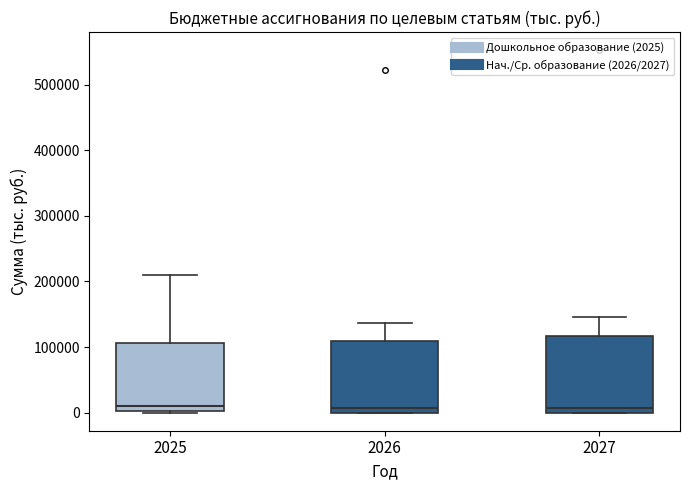

Reading left to right, transcribe this box plot: for each box, give where its median line is, the range the box spans, and where its two whiskers end, as read against the y-axis. The values are not printed on the chart, so give them approximately, as read against the axis.

2025: median 10000, box 0 to 110000, whiskers 0 to 210000
2026: median 10000, box 0 to 110000, whiskers 0 to 140000
2027: median 10000, box 0 to 120000, whiskers 0 to 150000